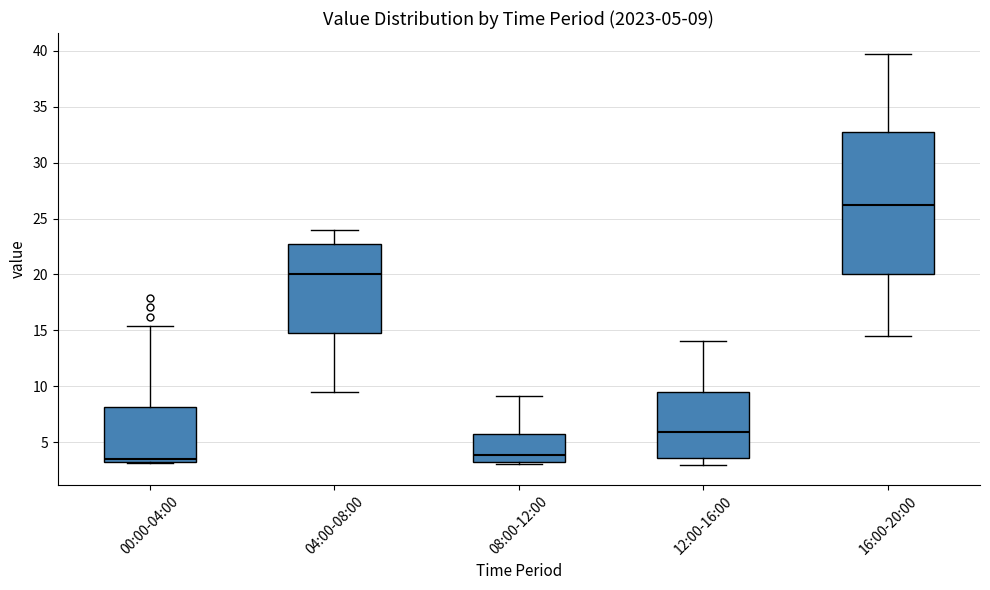

Which box's median line is the highest?

16:00-20:00